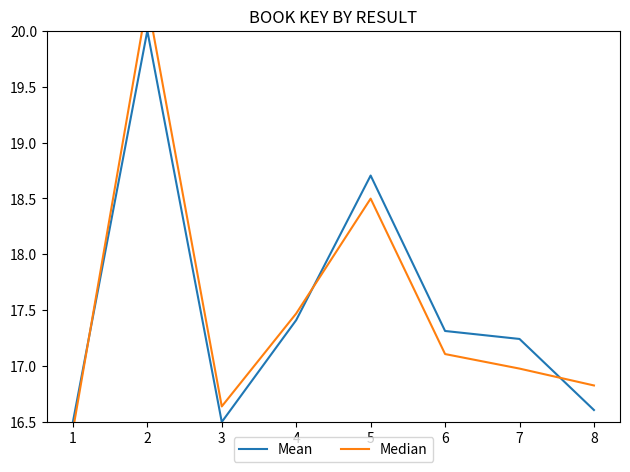

At which label is Mean closest to 18?

4